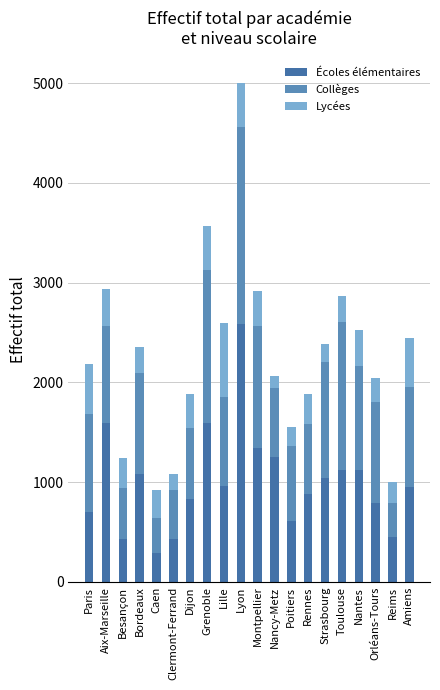

What value does the Écoles élémentaires series have at Strasbourg, to the nearest 100?

1000